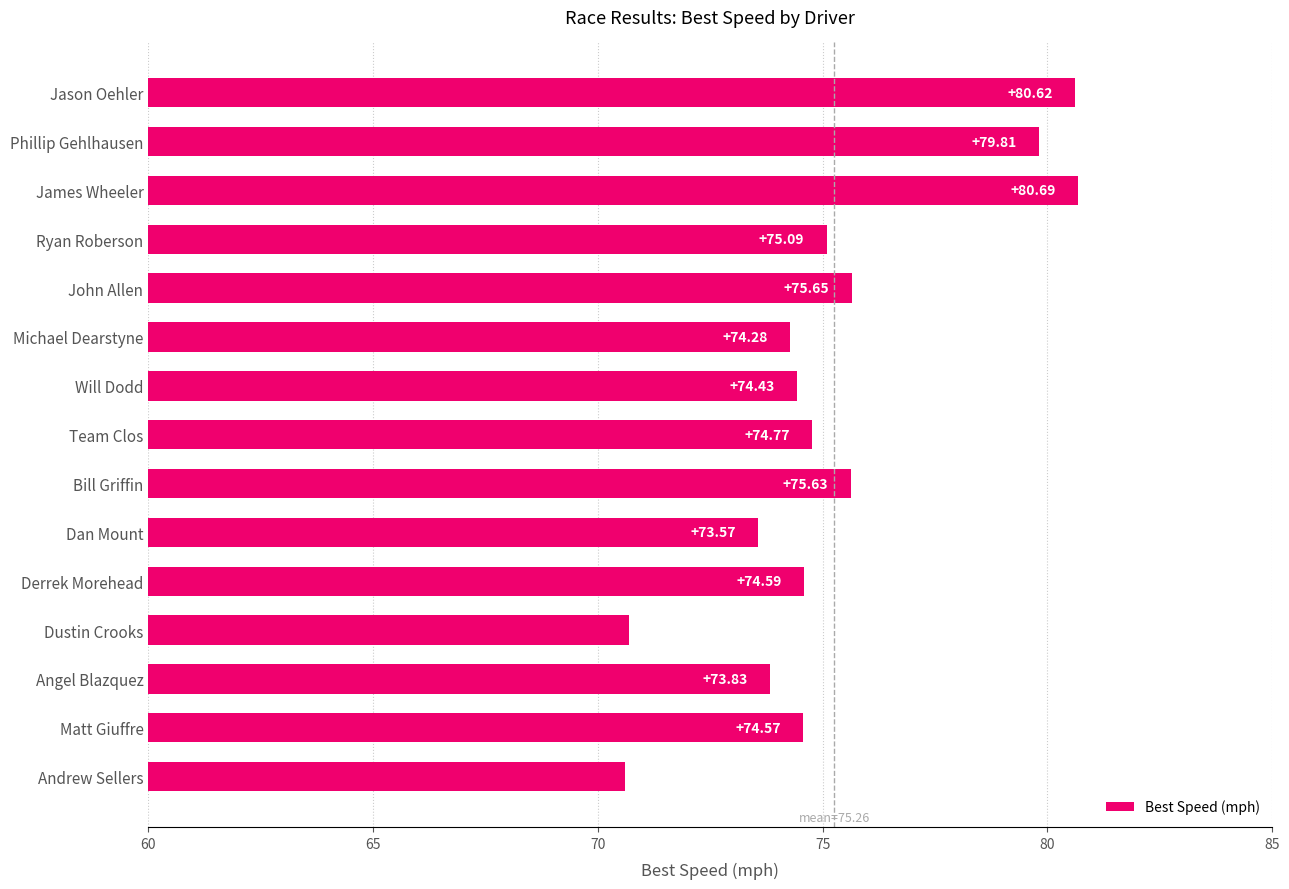

Which label corresponds to the largest value in the chart?

James Wheeler